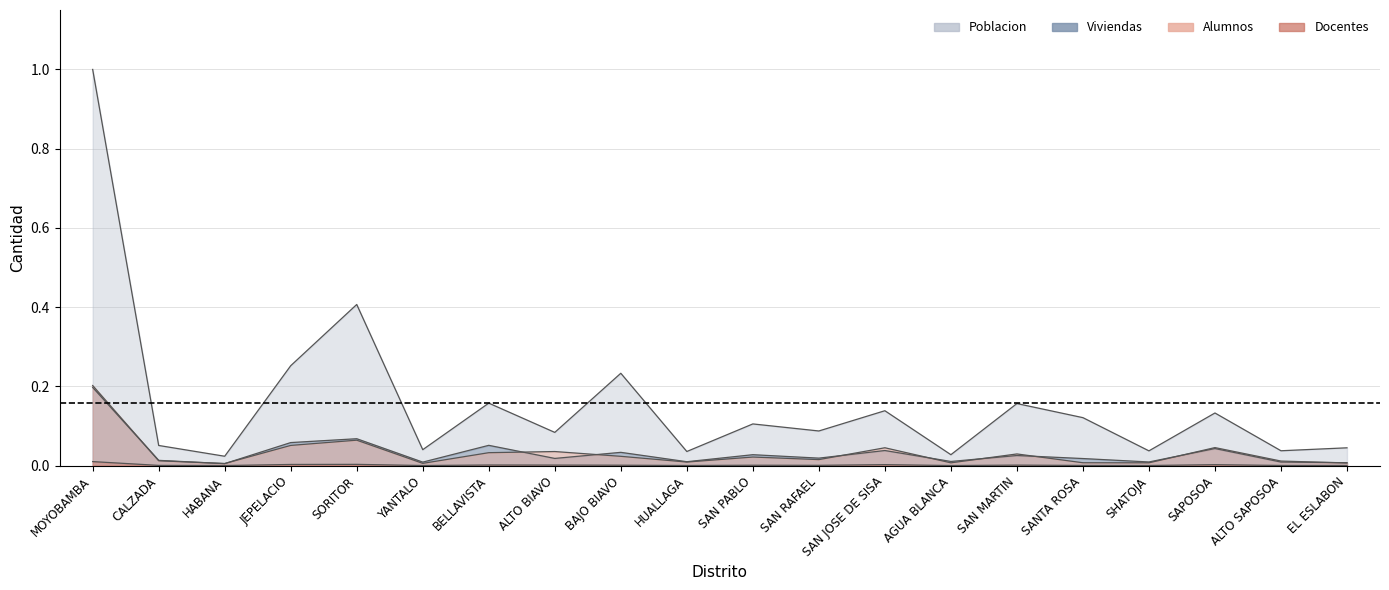

Where is Alumnos nearest to the value 0?

HABANA